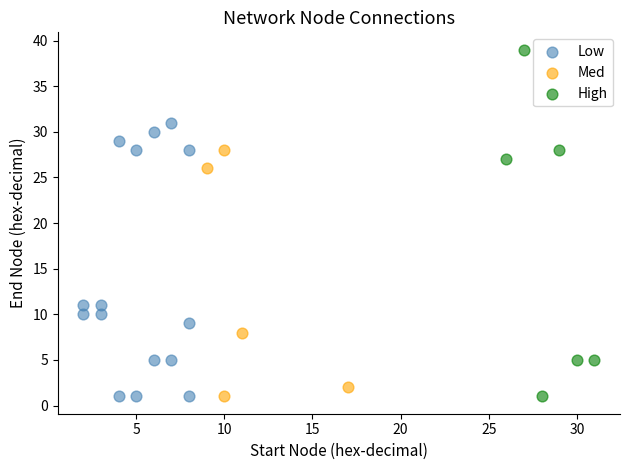

Which series contains the highest Y value?

High